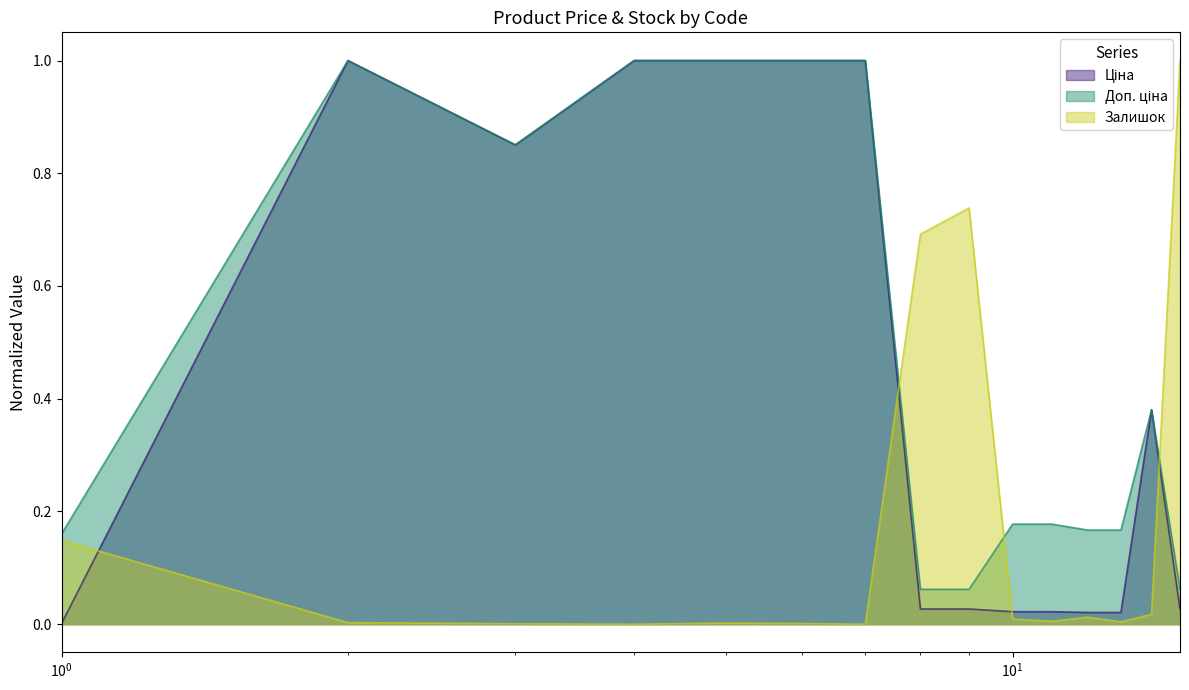

Which series has the largest range (max minus min)?

Залишок